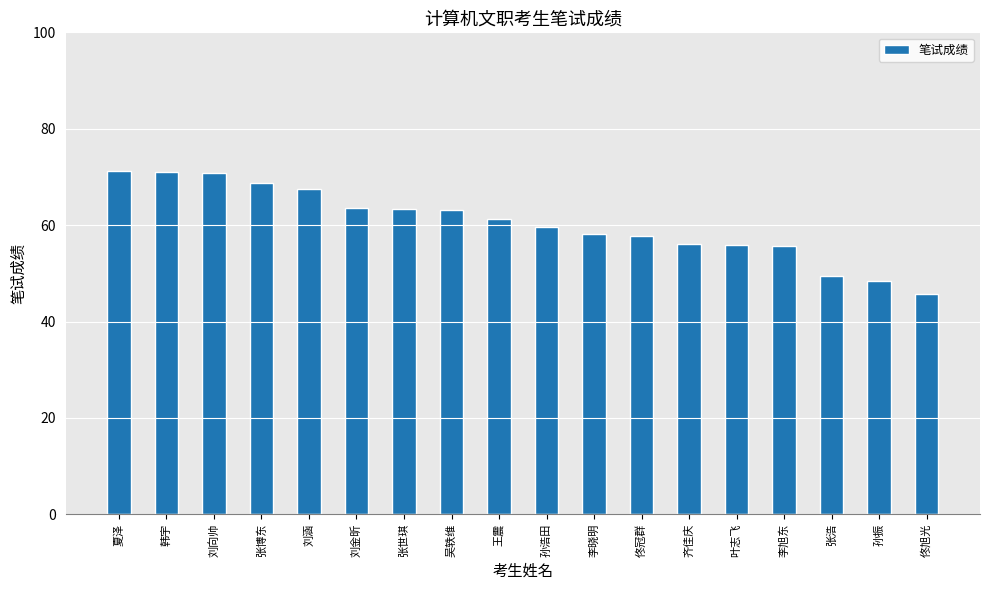

What is the approximate value at 刘向帅?

70.8